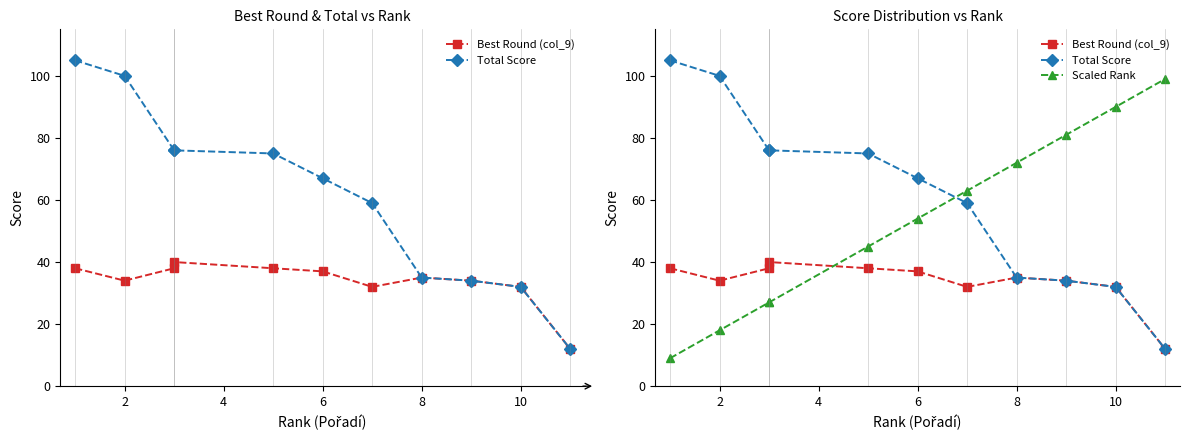

What is the value of the Scaled Rank point at the 3rd from the left?

27